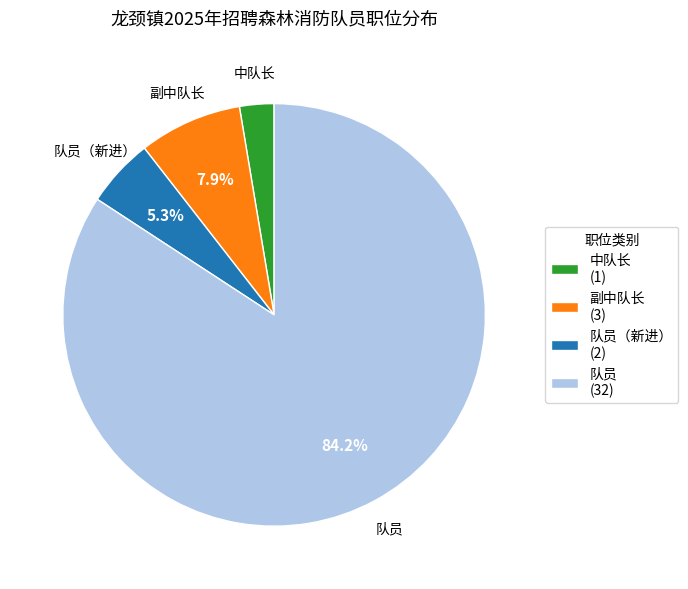

Which slice is the largest?

队员